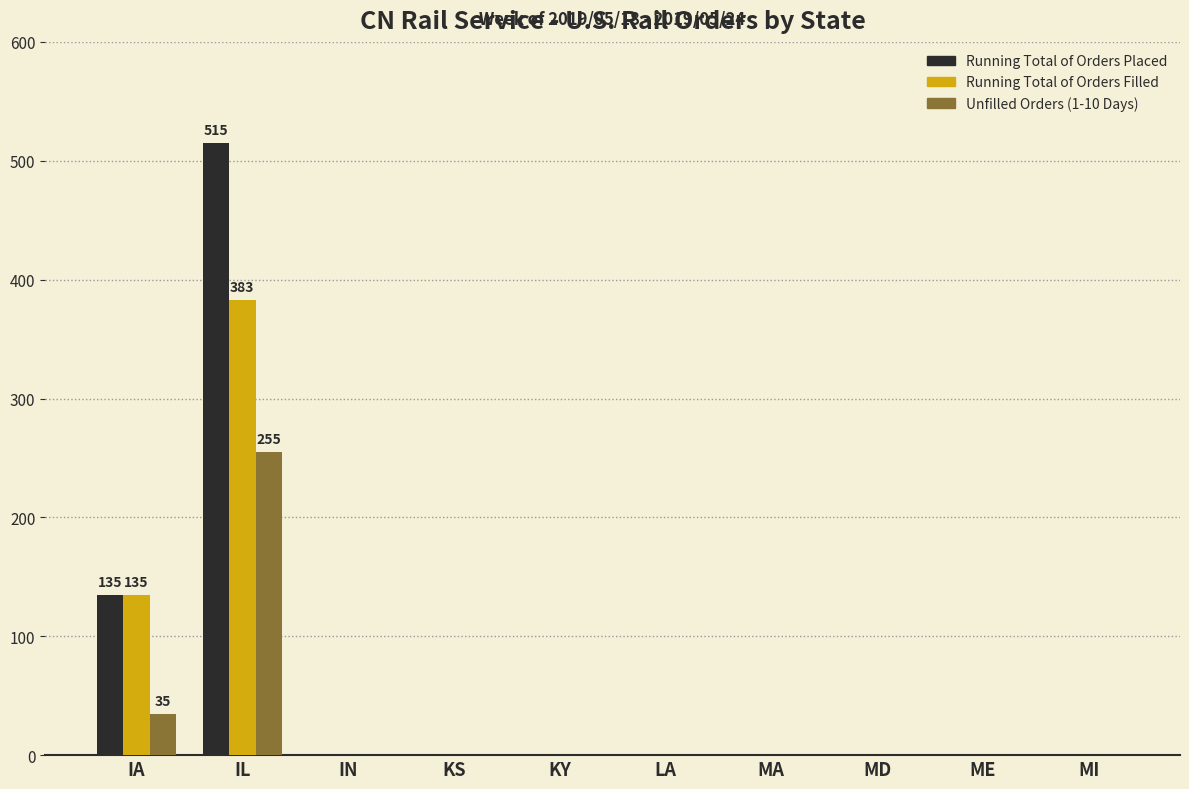

Is the value of Unfilled Orders (1-10 Days) at LA greater than the value of Running Total of Orders Filled at IL?

No